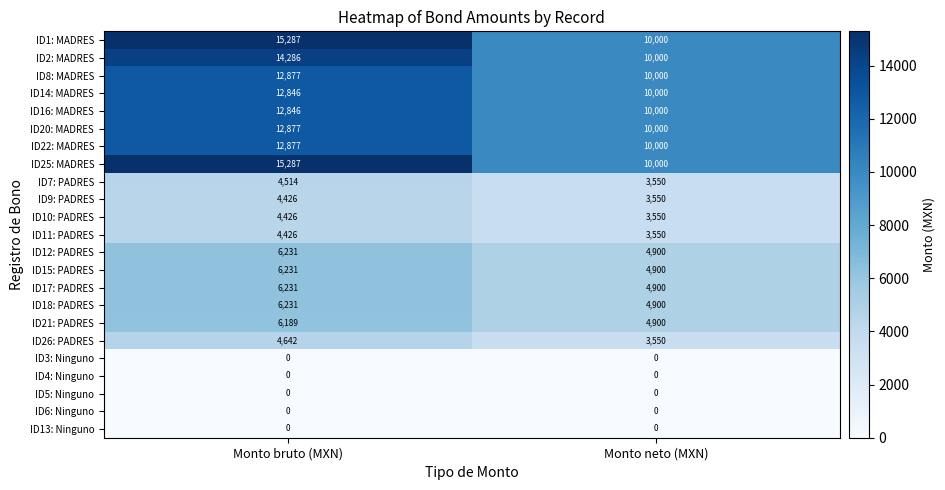

What is the sum of all ID9: PADRES values?

7976